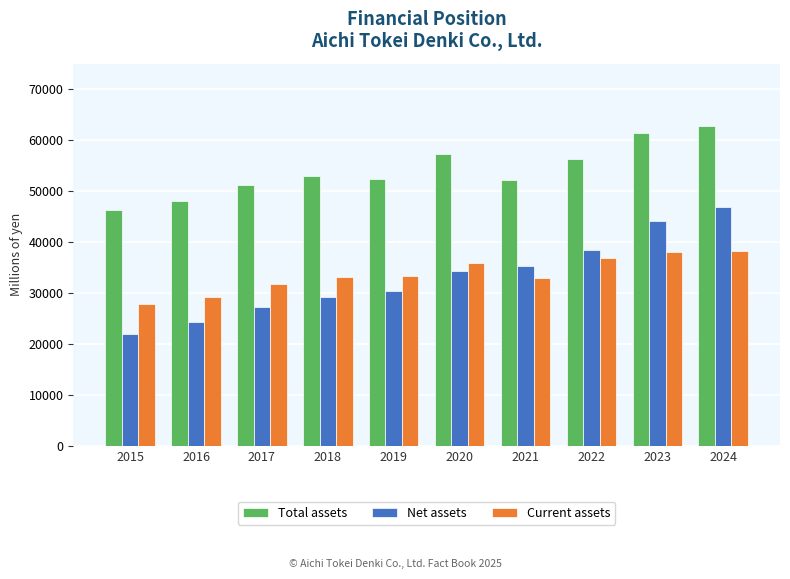

What is the difference between the Net assets values at 2023 and 2019?

13841